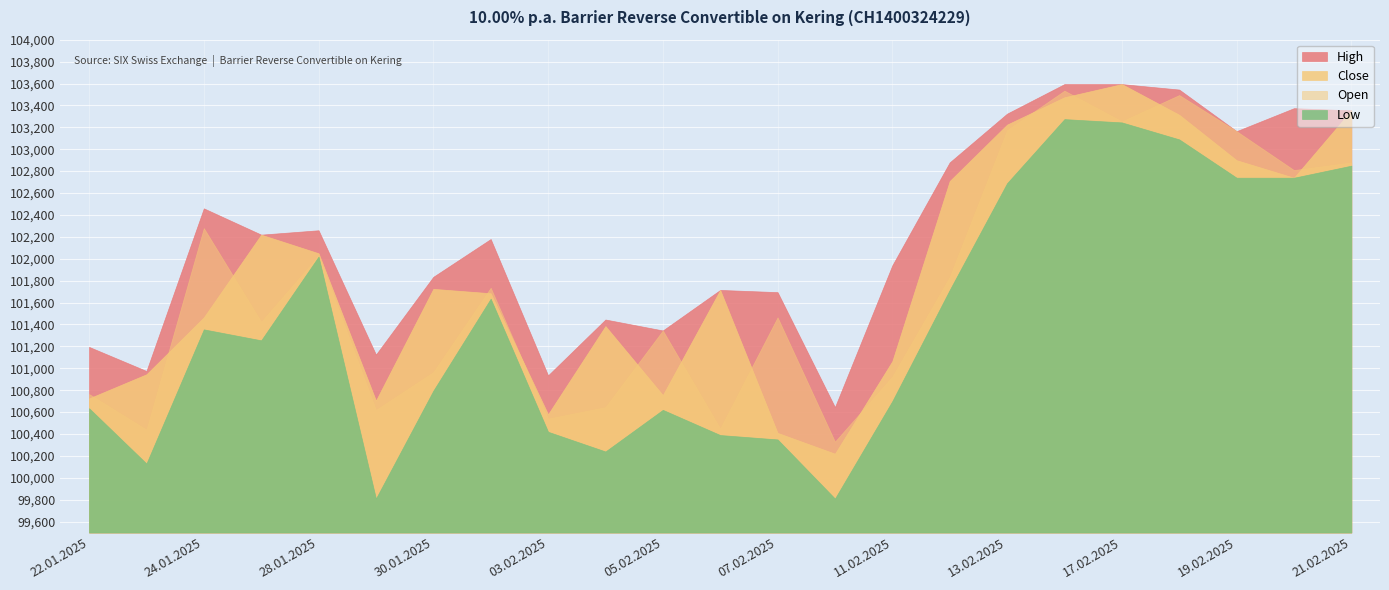

Reading left to right, list all the values displayed in this chart.

High: 101195	100975	102460	102220	102260	101125	101835	102180	100935	101445	101345	101715	101695	100645	101940	102880	103325	103595	103595	103545	103165	103375	103355
Close: 100725	100945	101465	102220	102050	100705	101725	101685	100580	101385	100755	101715	100410	100220	101065	102710	103225	103475	103595	103315	102900	102740	103355
Open: 100765	100440	102280	101425	102030	100620	100965	101735	100540	100645	101345	100450	101465	100330	100925	101835	103175	103535	103255	103495	103165	102810	102880
Low: 100635	100130	101355	101255	102020	99810	100795	101635	100420	100240	100620	100390	100350	99810	100700	101715	102690	103275	103245	103090	102740	102740	102850